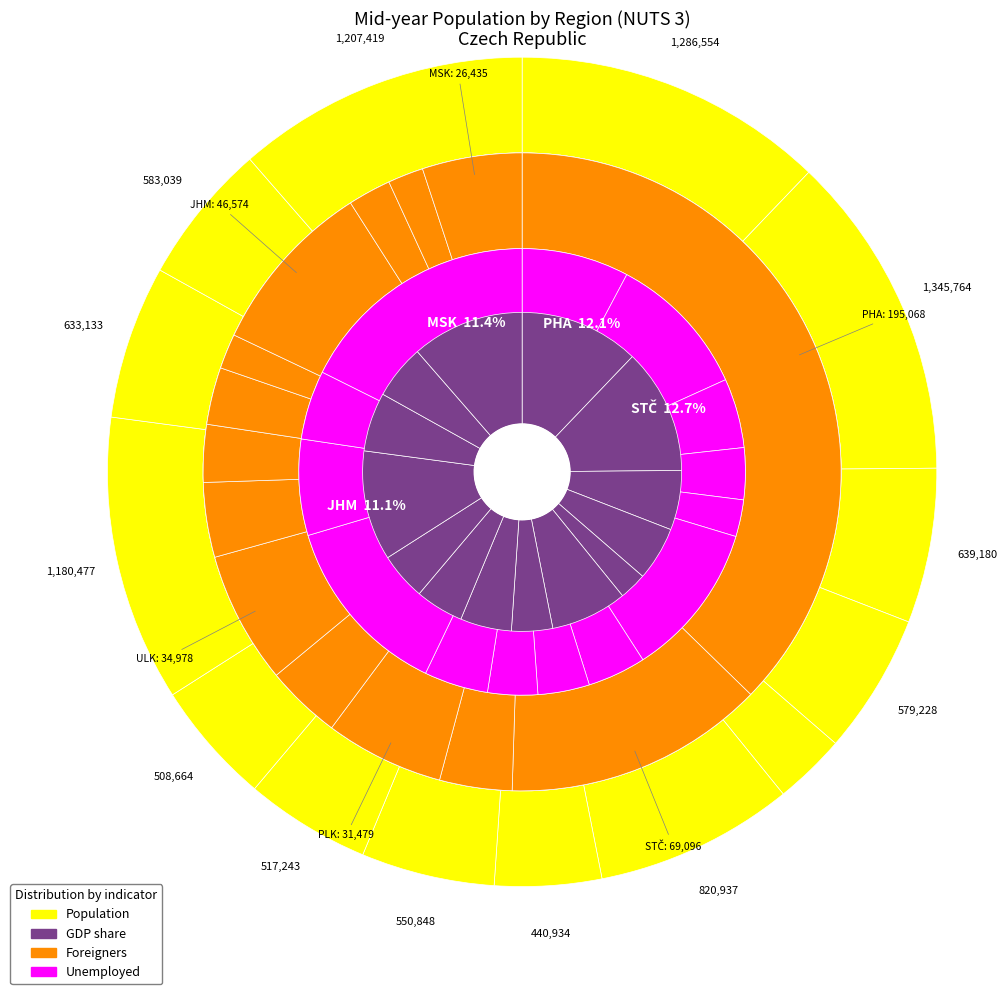

Which slice is the smallest?

KVK